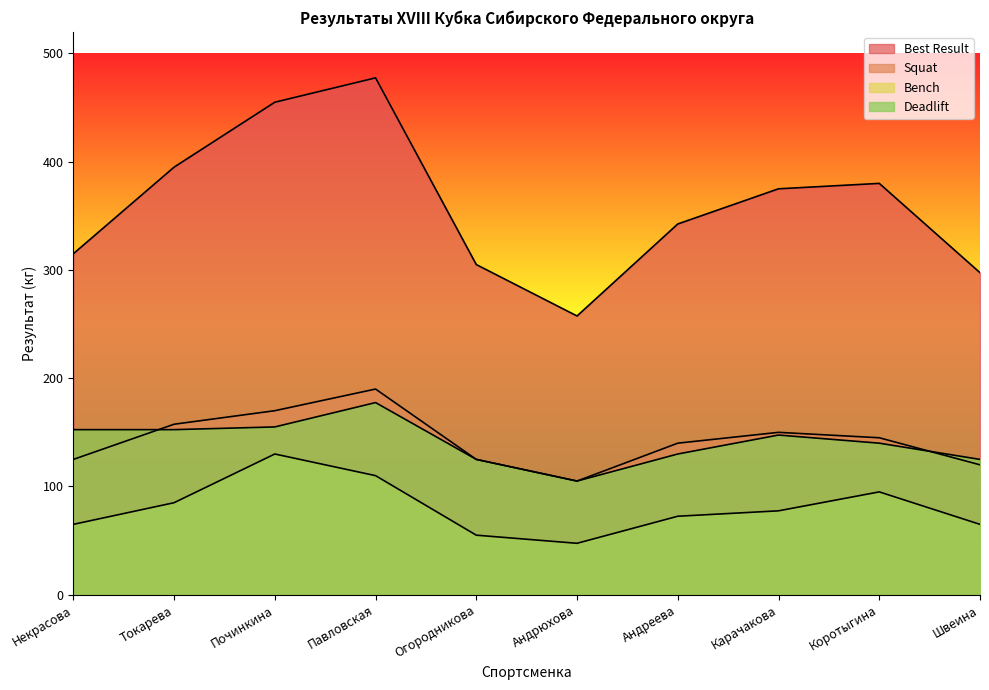

Which label corresponds to the largest value in the chart?

Павловская